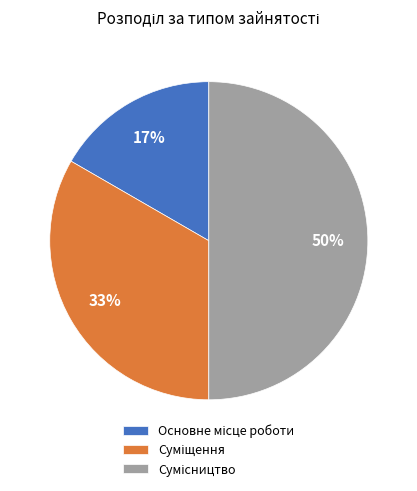

To the nearest percent, what is the average slice percentage?

33%